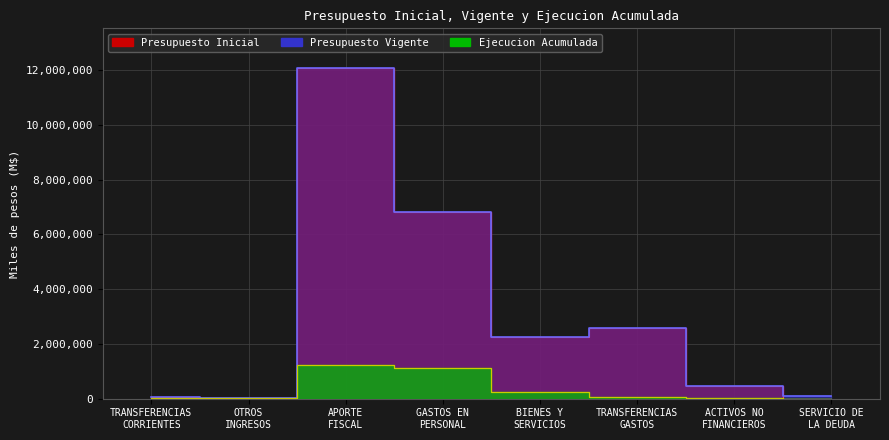

Does the chart display data point markers on the line(s)?

No